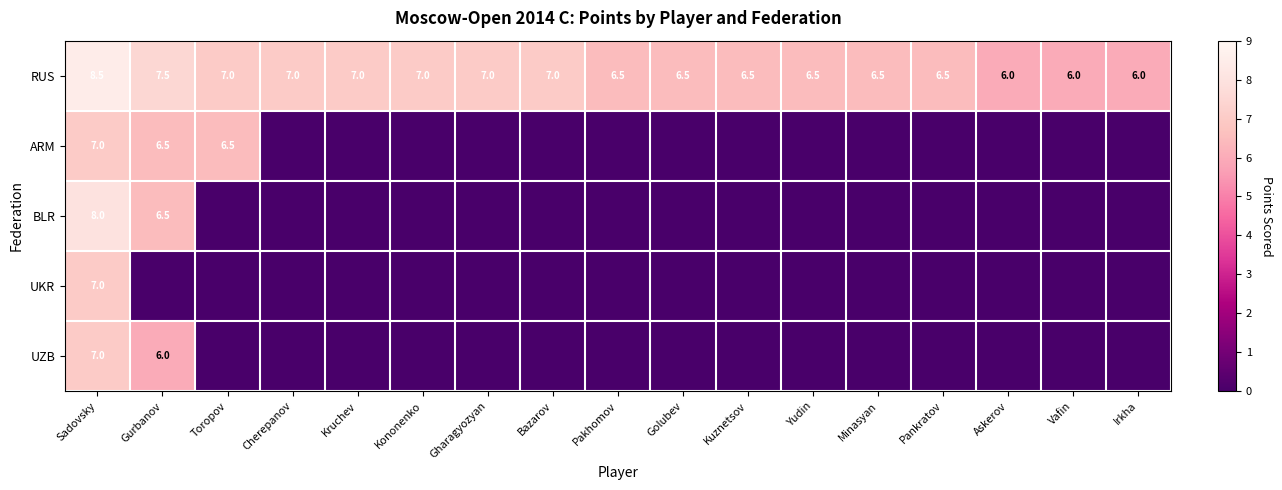

Which label corresponds to the largest value in the chart?

Sadovsky